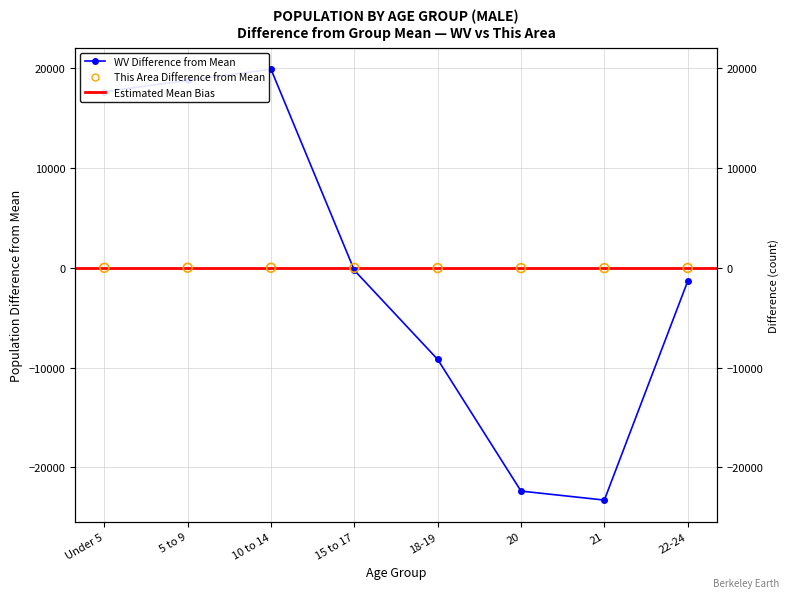

What is the total value across all series at Under 5?

17679.6